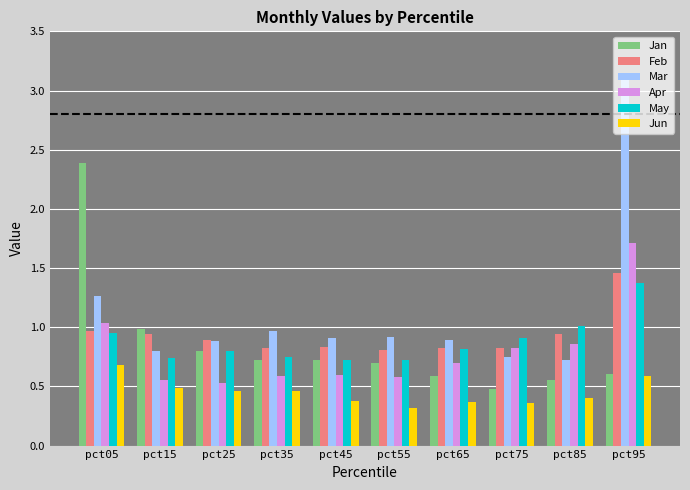

How many series are shown in this chart?

6